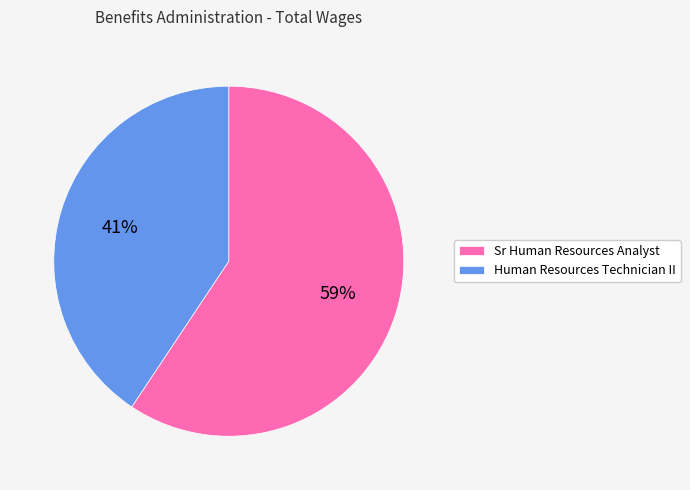

Is there any slice that represents more than half of the pie?

Yes